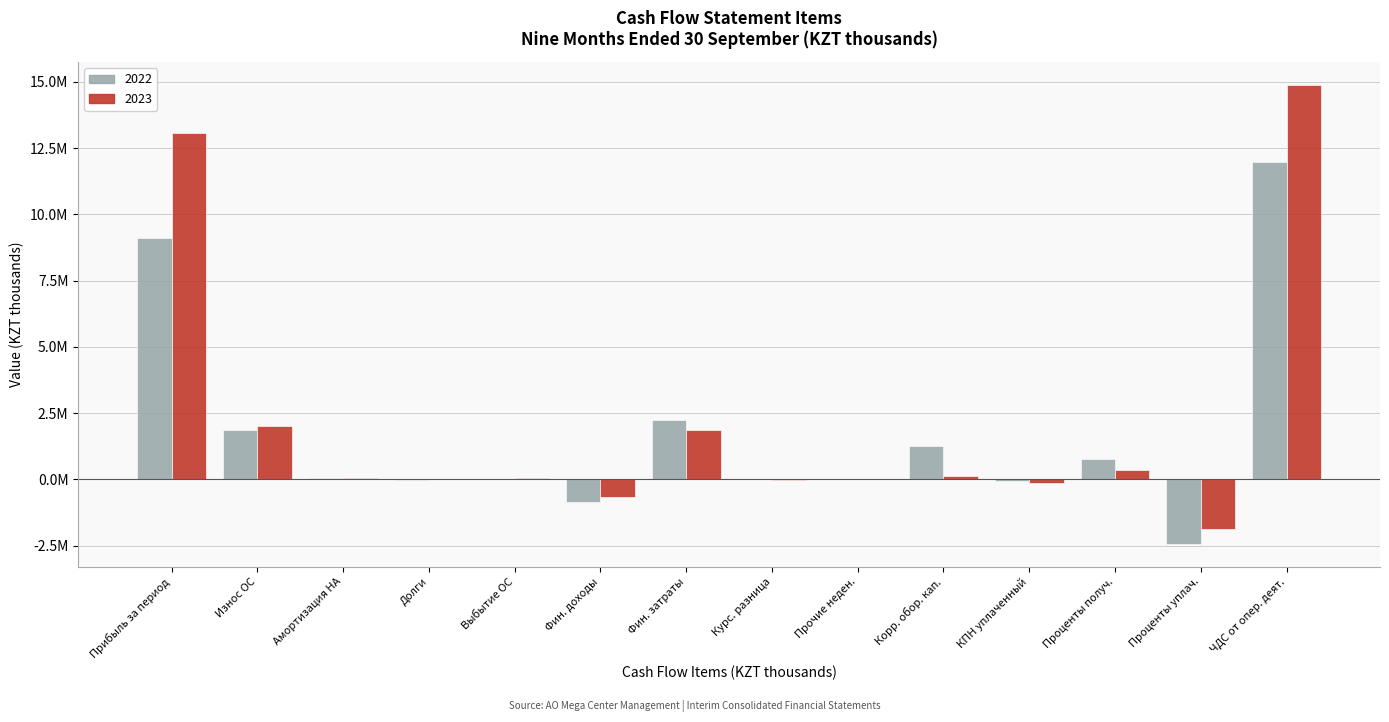

What are all the series names shown in the legend?

2022, 2023